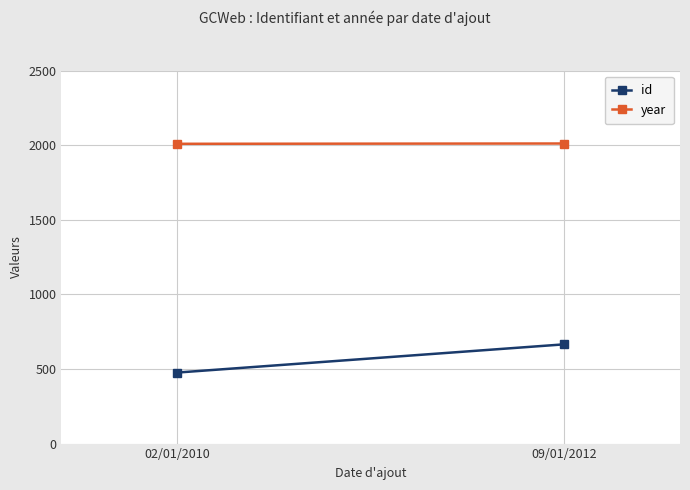

Which category has the lowest value across all series?

02/01/2010